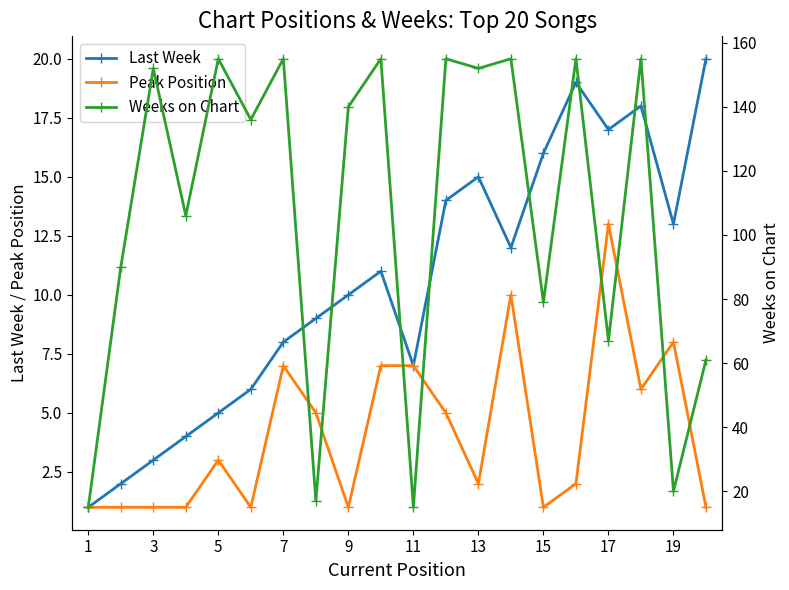

True or false: Weeks on Chart and Last Week intersect in this chart.

False